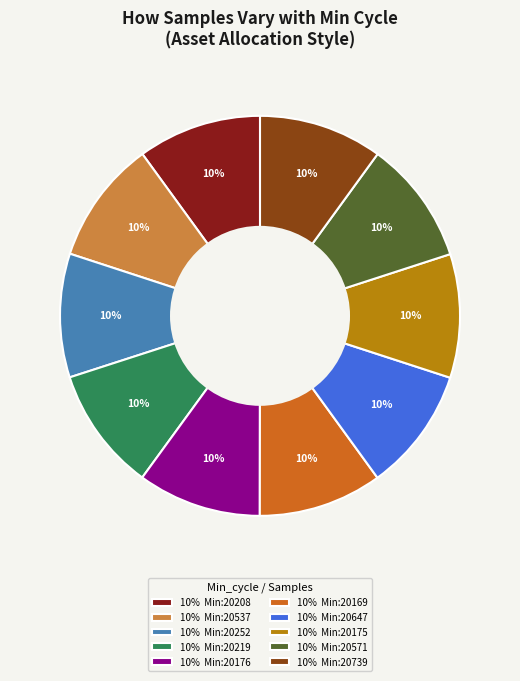

Approximately how many times larger is the value at 10% Min:20537 compared to 10% Min:20208?

1.0